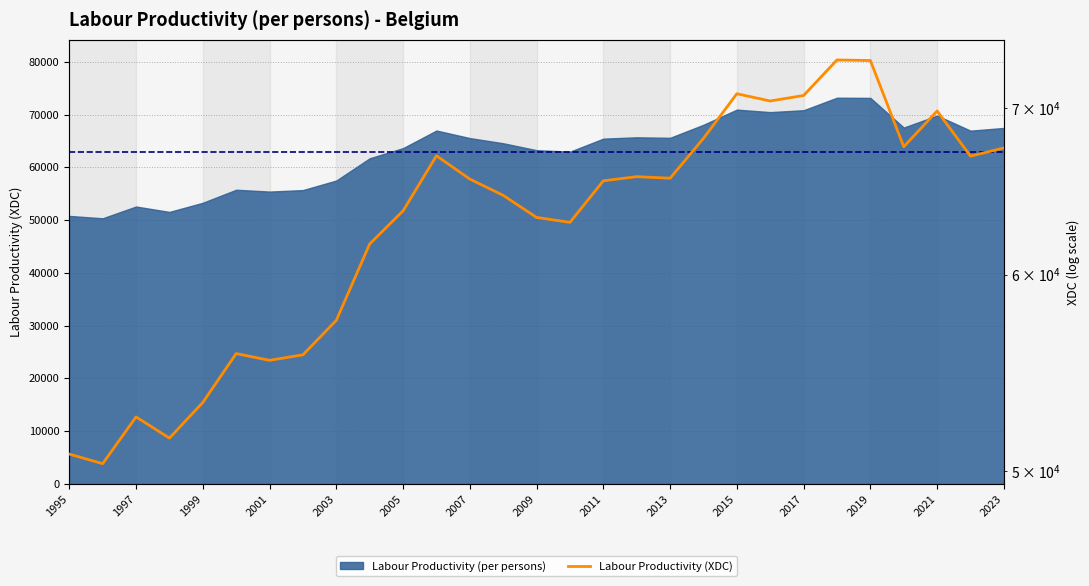

What is the difference between the second highest and second lowest values?

22375.7